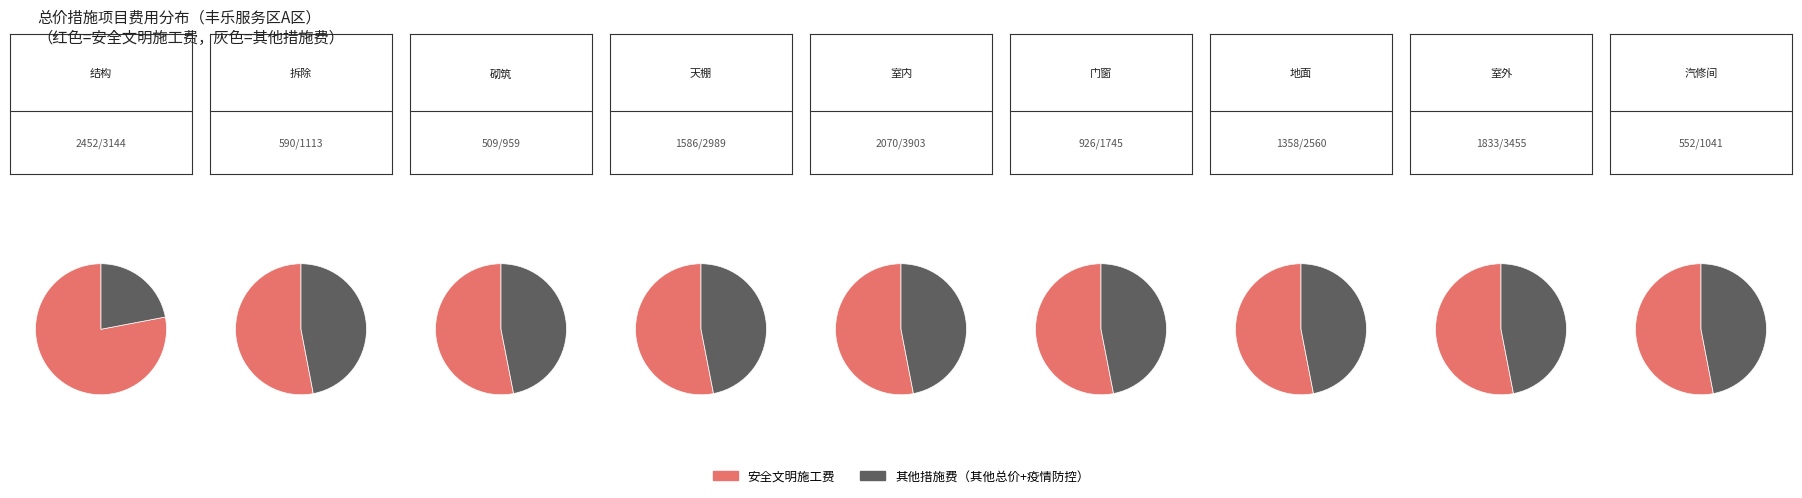

Combined, do 室外 and 门窗 account for over 50%?

No